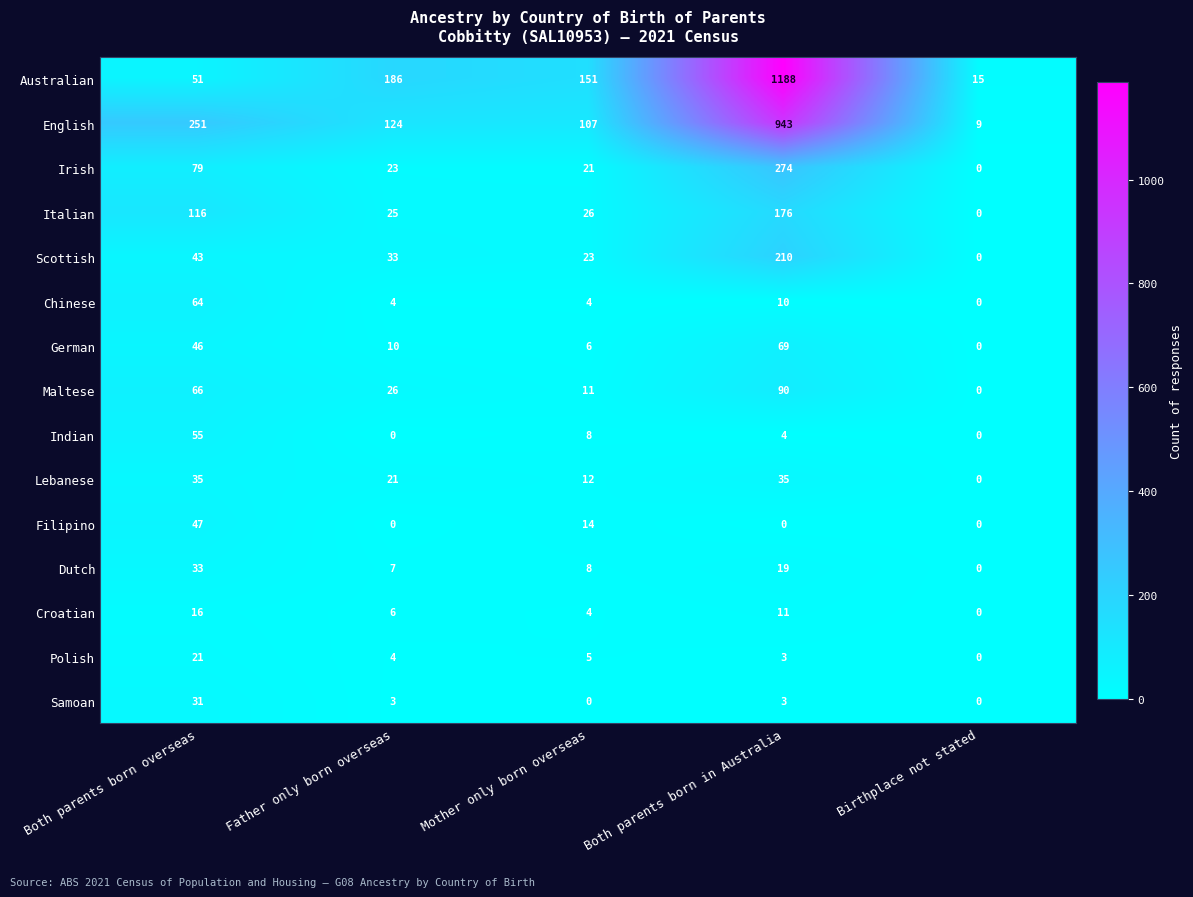

Which series has the largest total across all categories?

Australian